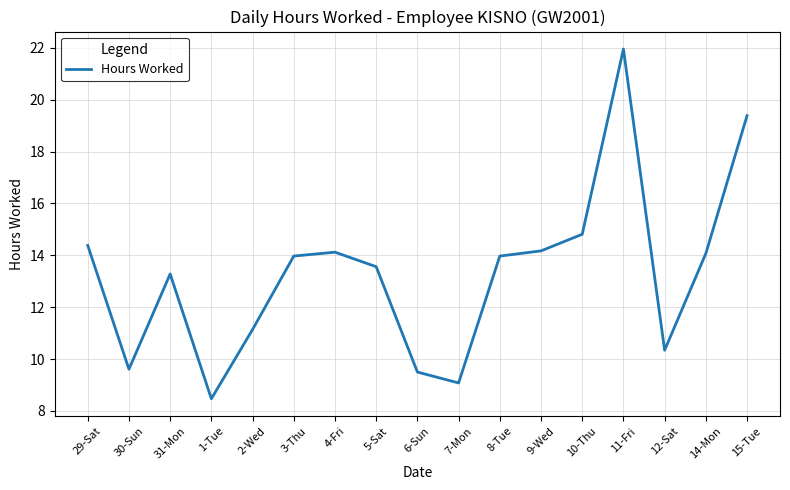

At which label does the data first exceed 13?

29-Sat